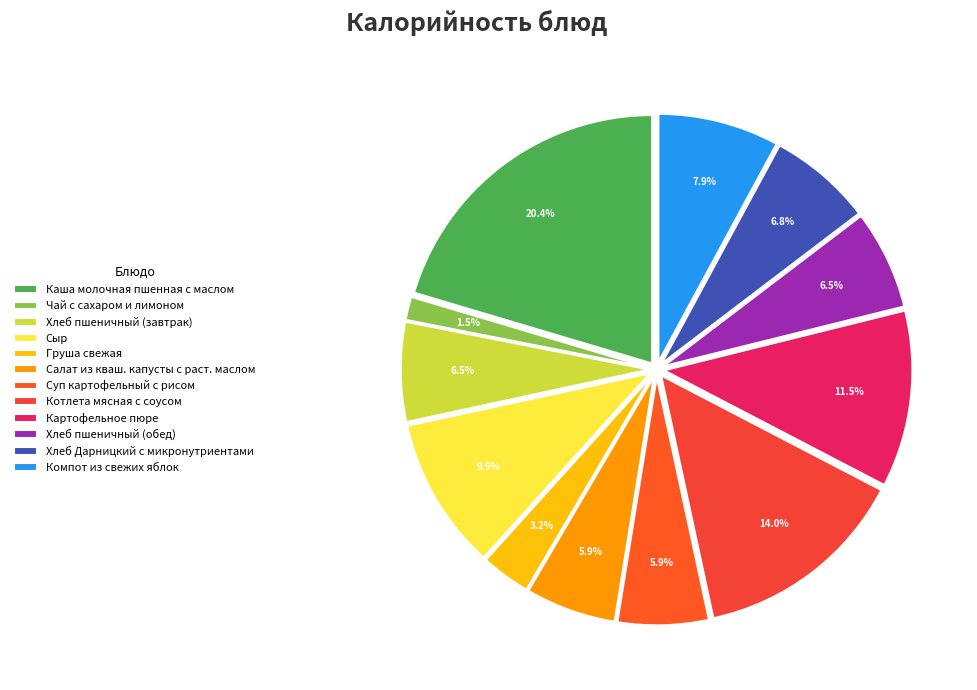

What is the change in value from Котлета мясная с соусом to Компот из свежих яблок?

-88.4